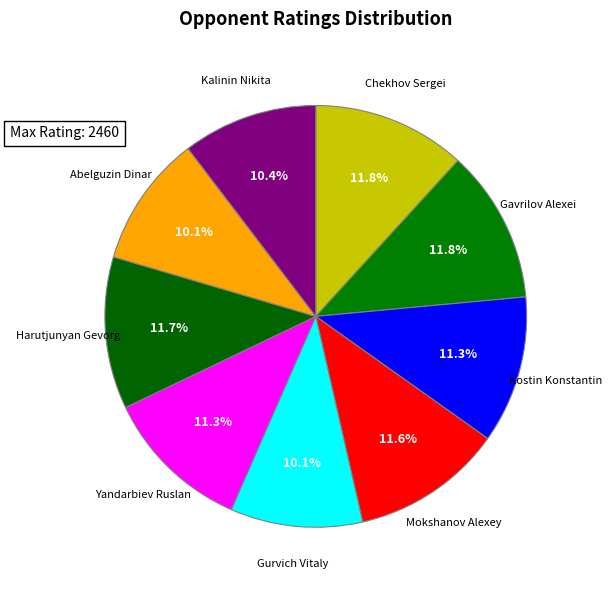

Approximately how many times larger is the value at Gavrilov Alexei compared to Kostin Konstantin?

1.0